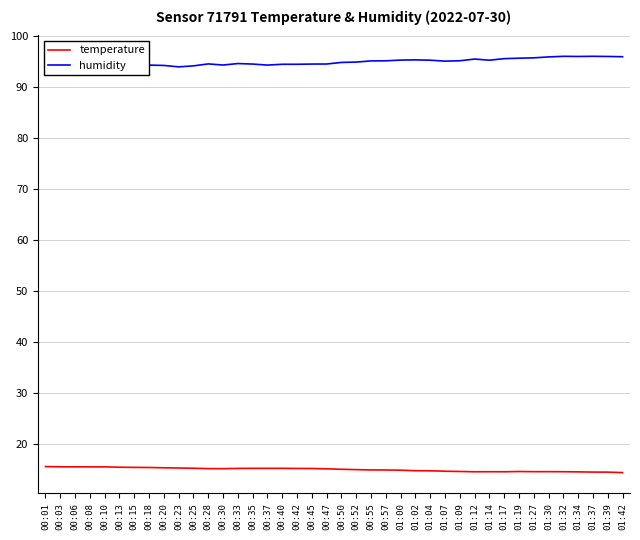

Does the chart display data point markers on the line(s)?

No